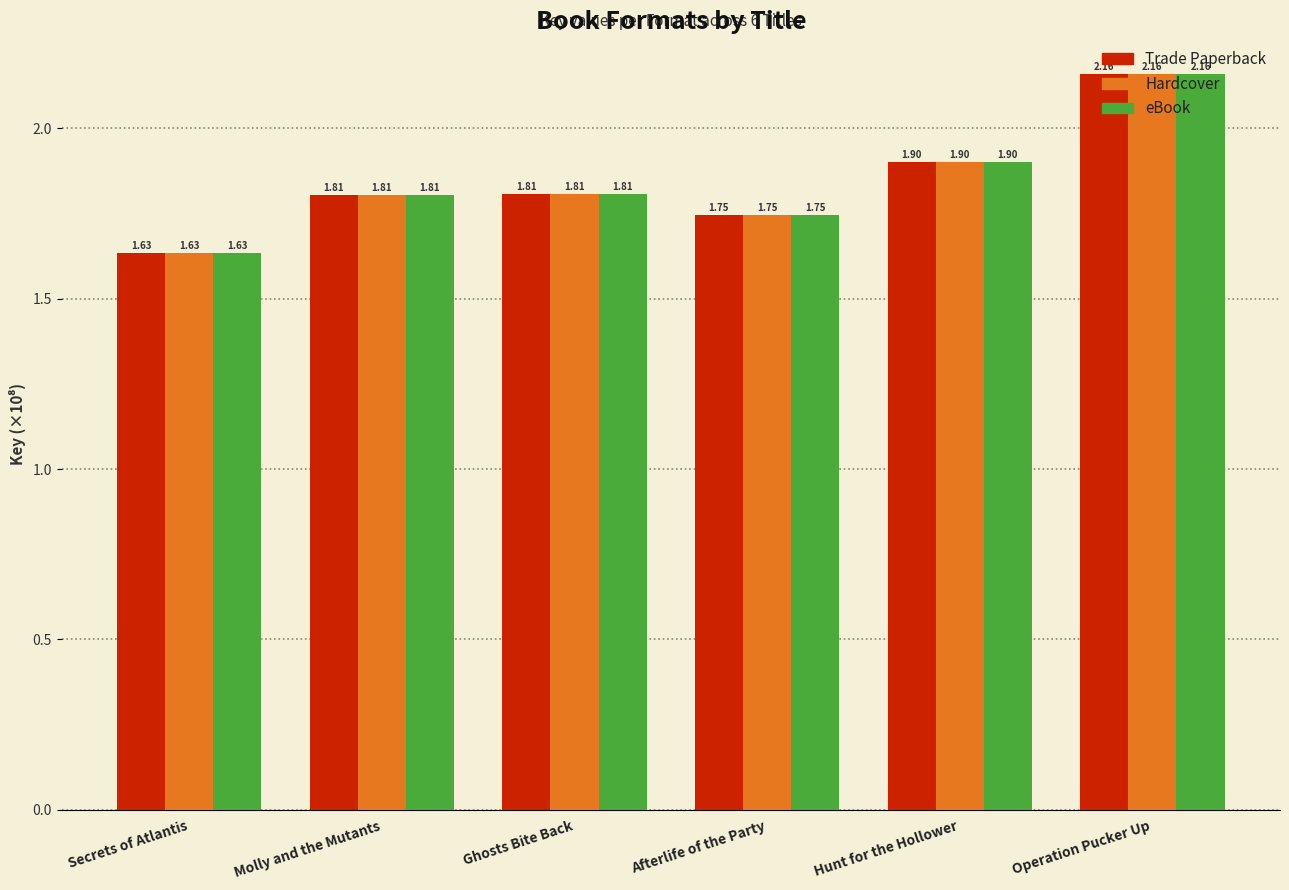

The value of Hardcover at Ghosts Bite Back is 1.8. True or false?

True